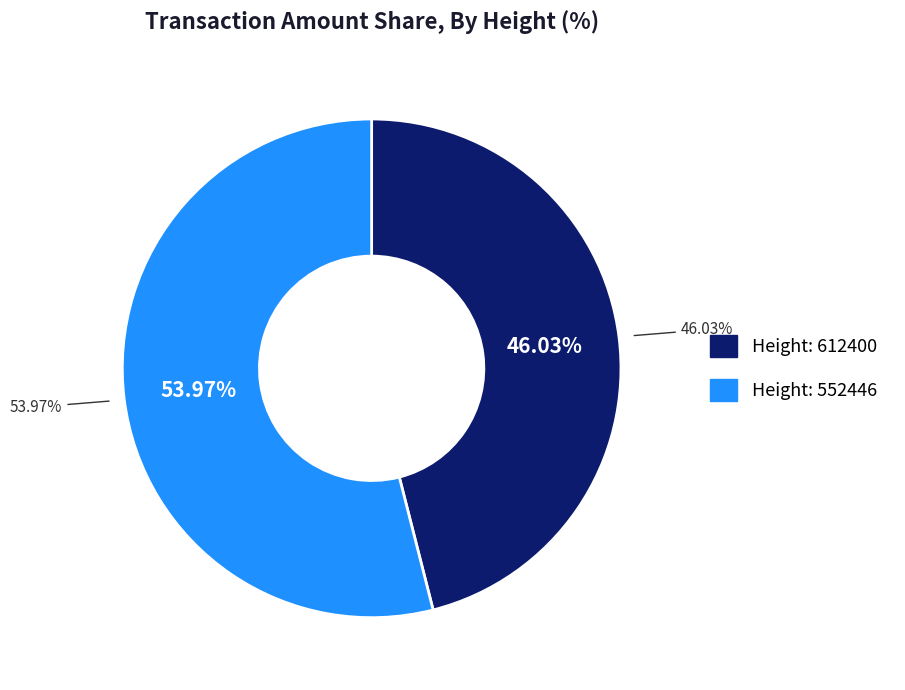

Does 612400 account for over 50% of the chart?

No